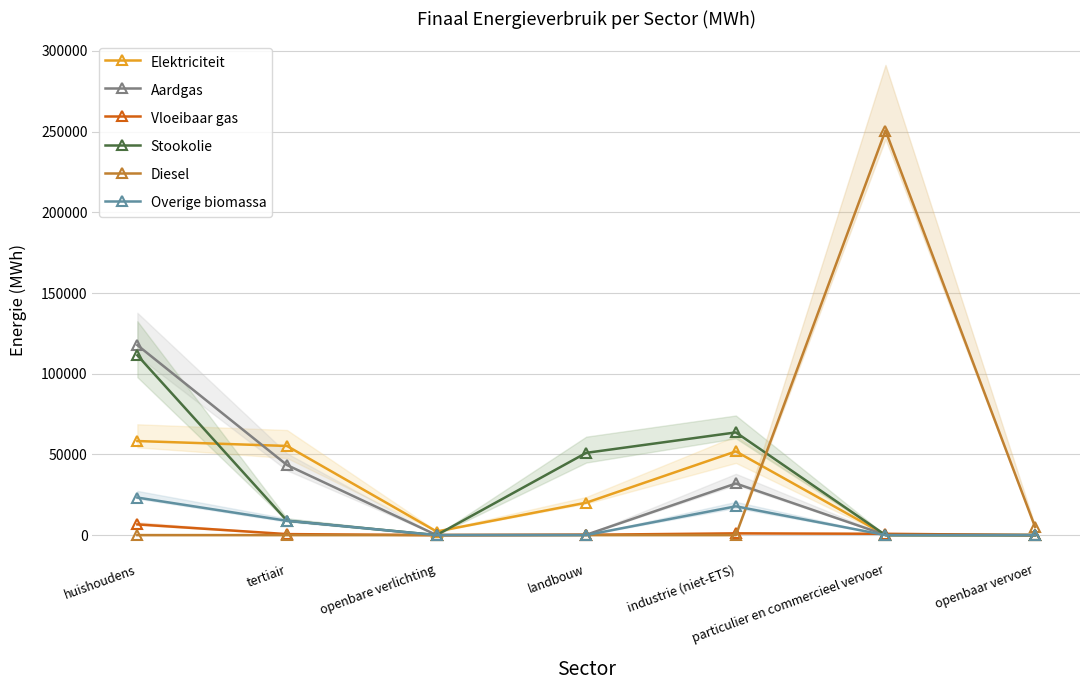

What is the spread (max minus min) of values at tertiair?

55227.9